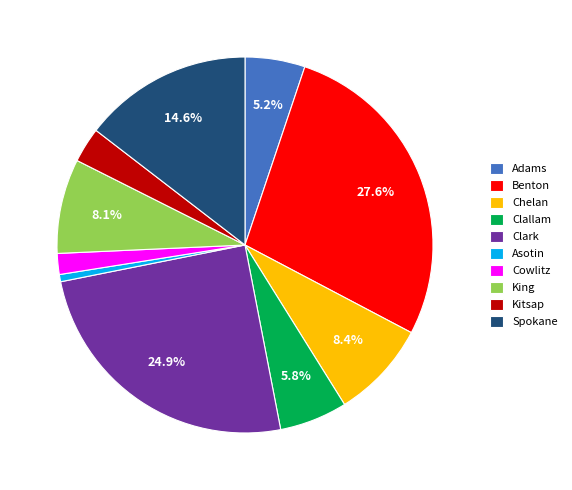

Which has a higher value, Clallam or King?

King